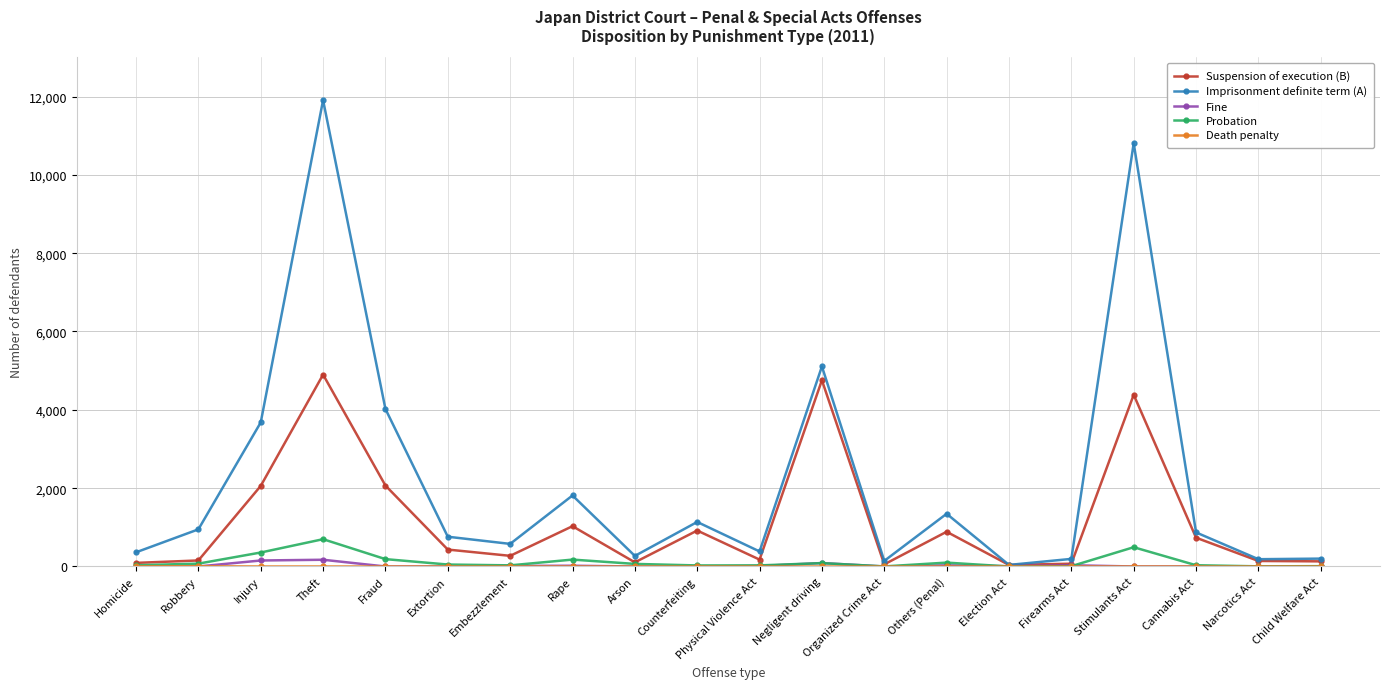

What is the spread (max minus min) of values at Narcotics Act?

186